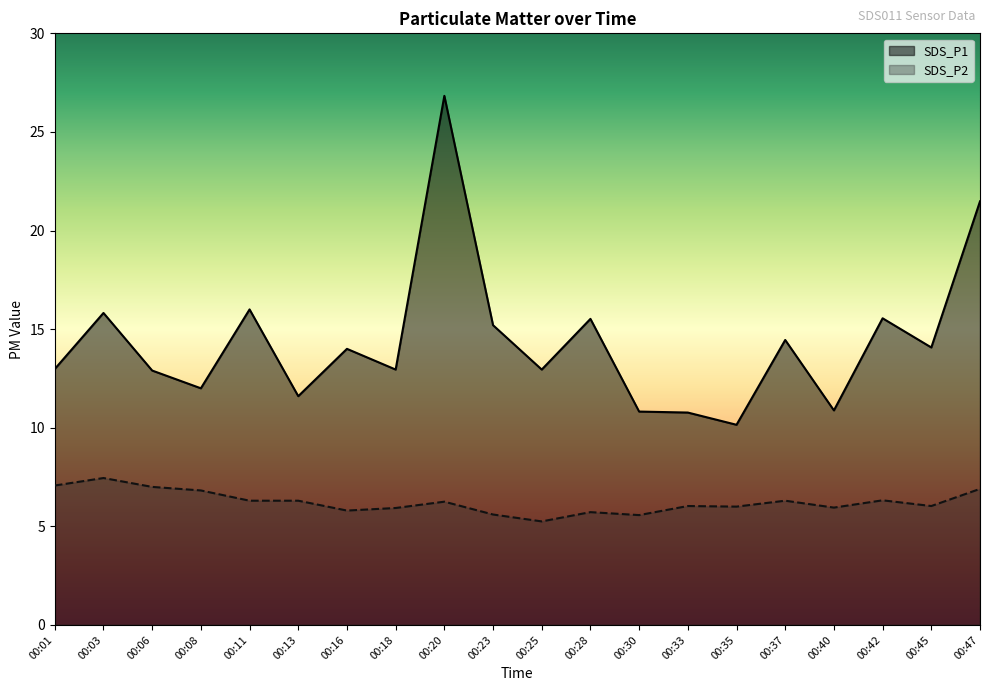

What is the highest value of the SDS_P2 series?

7.5